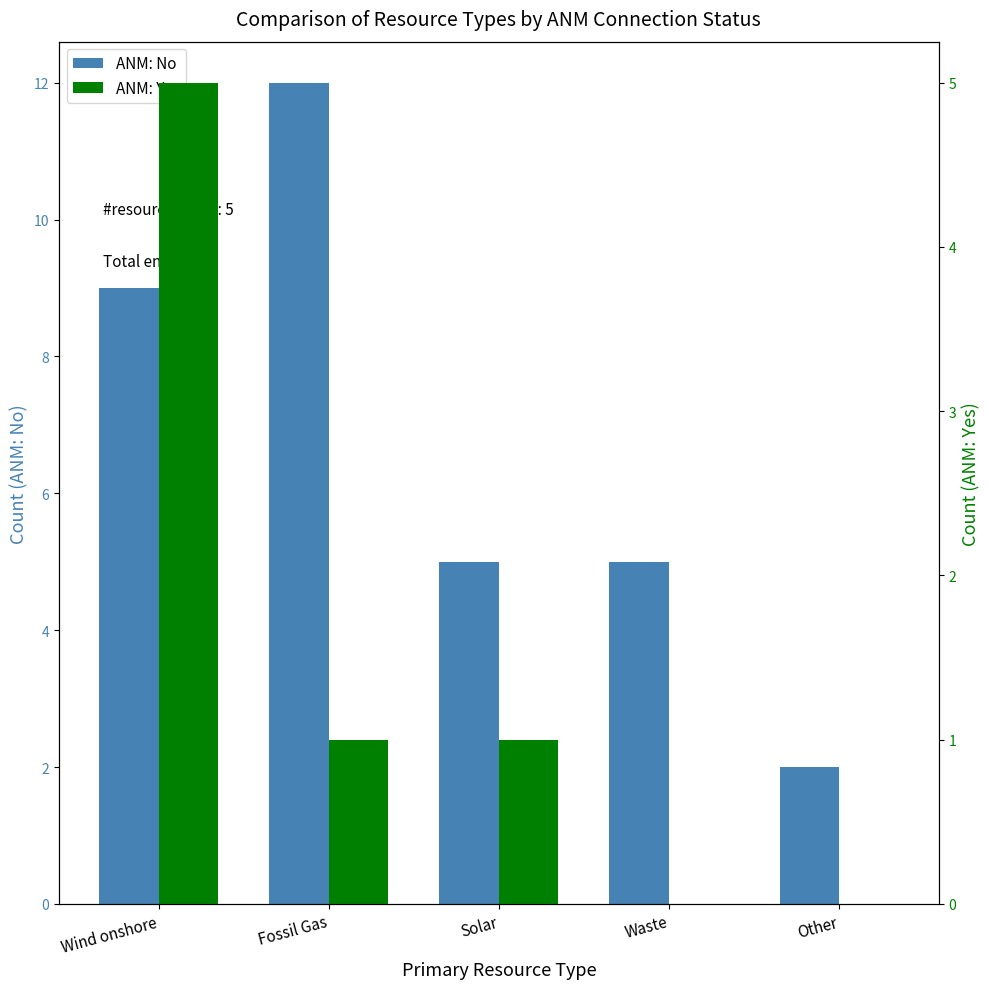

Between Solar and Fossil Gas, which is larger?

Fossil Gas